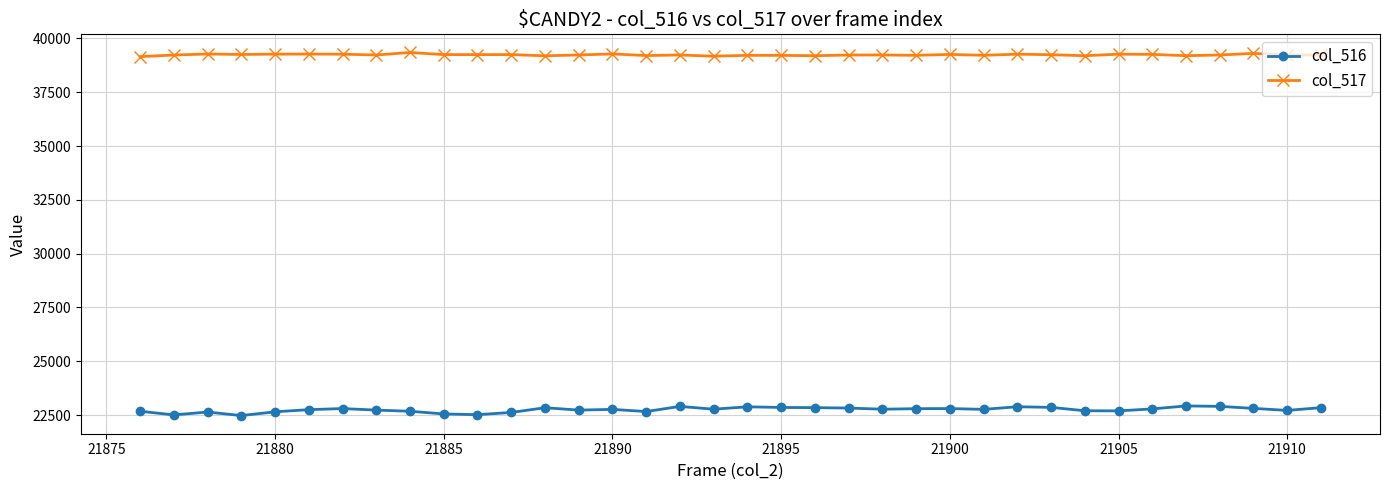

Which series has the widest spread of values?

col_516